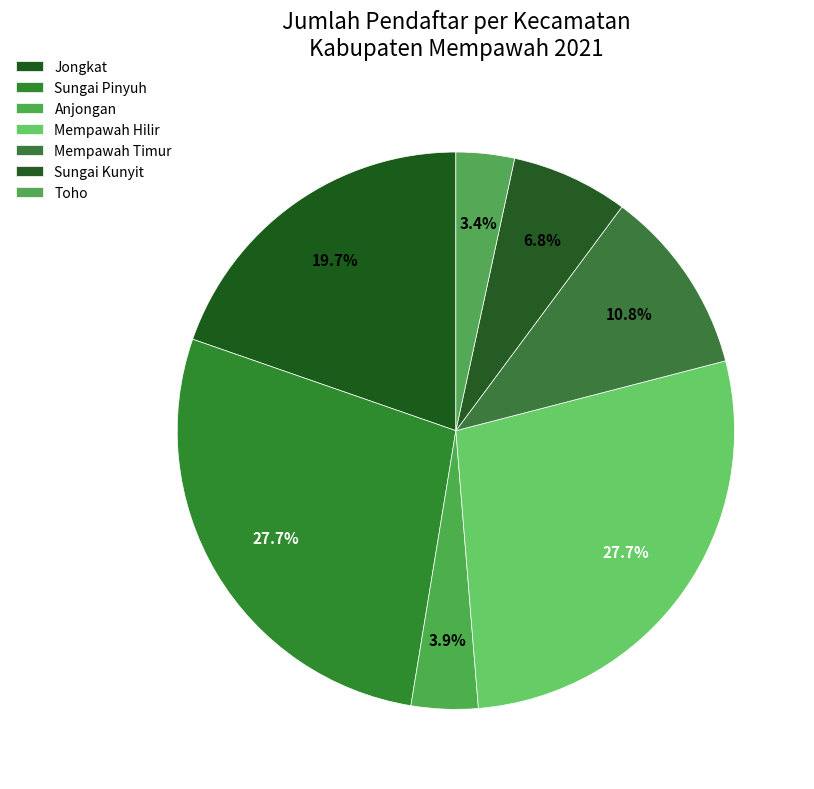

Is there any slice that represents more than half of the pie?

No